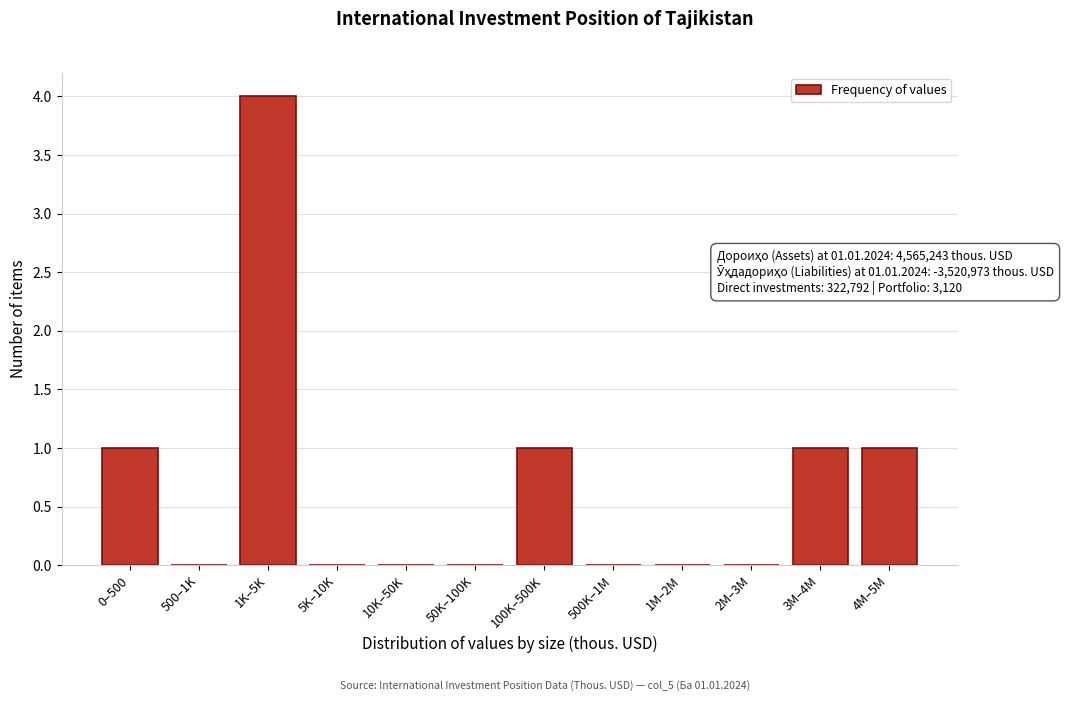

Reading right to left, what are all the values shown in this chart?

4M–5M=1	3M–4M=1	2M–3M=0	1M–2M=0	500K–1M=0	100K–500K=1	50K–100K=0	10K–50K=0	5K–10K=0	1K–5K=4	500–1K=0	0–500=1